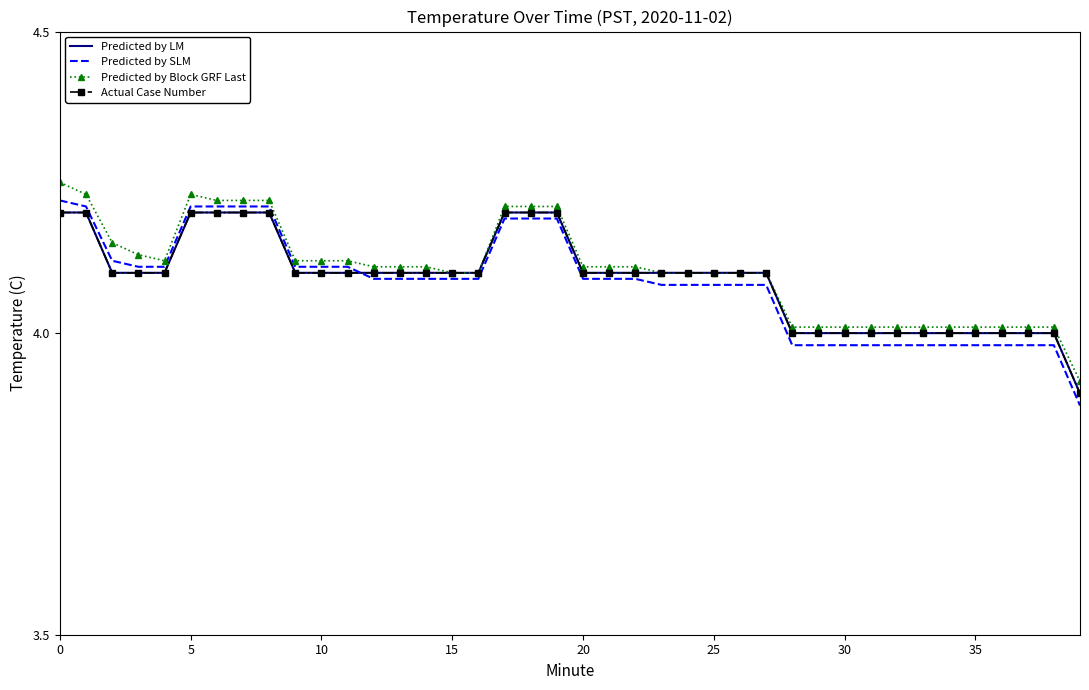

At which label does Predicted by LM reach its minimum?

39